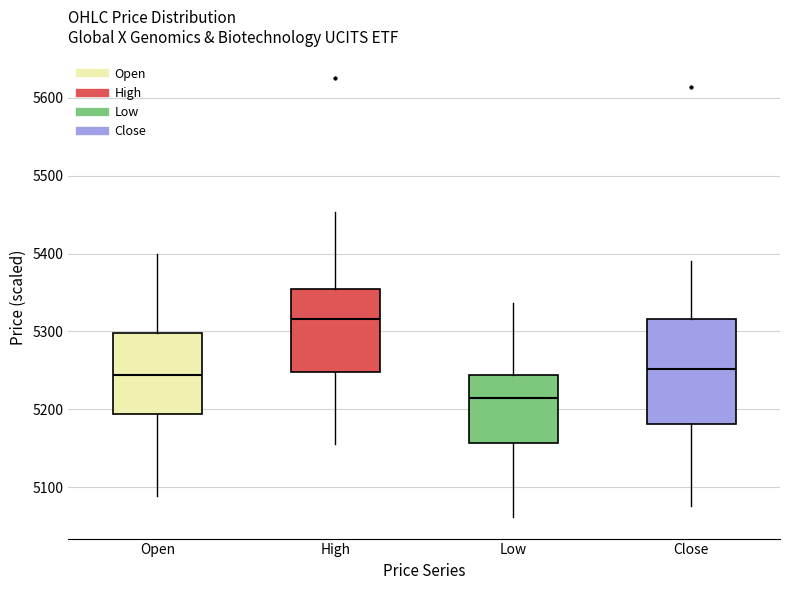

Which box is the tallest, from its lower edge to its upper edge?

Close